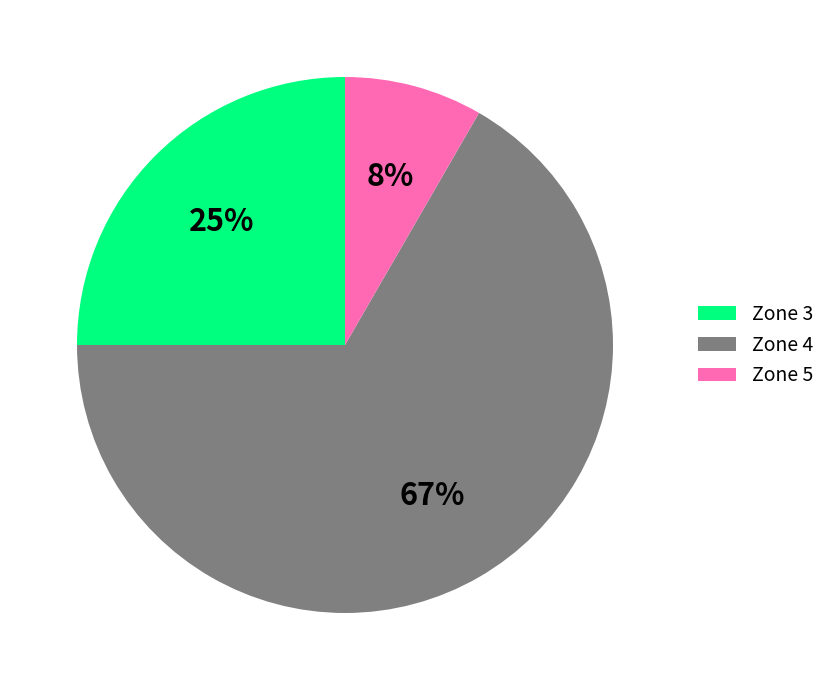

To the nearest percent, what is the difference between the Zone 4 and Zone 3 slice percentages?

42%